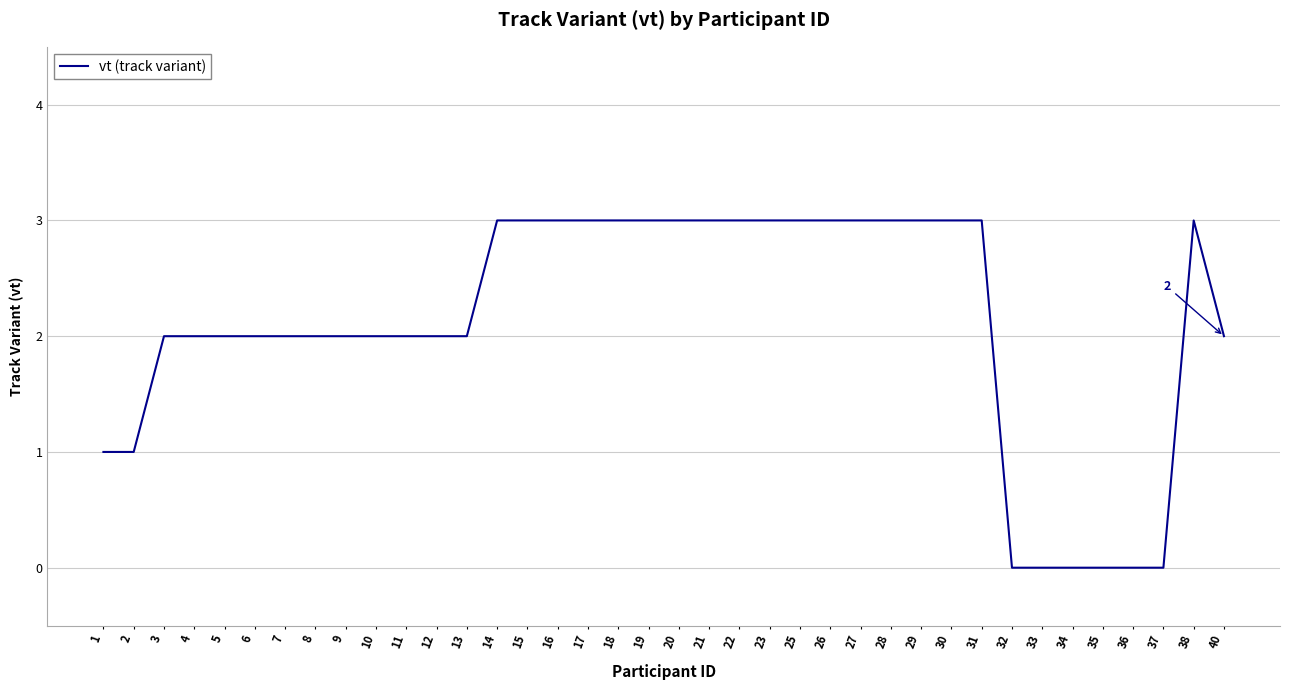

What is the ratio of the value at 6 to the value at 16?

0.7